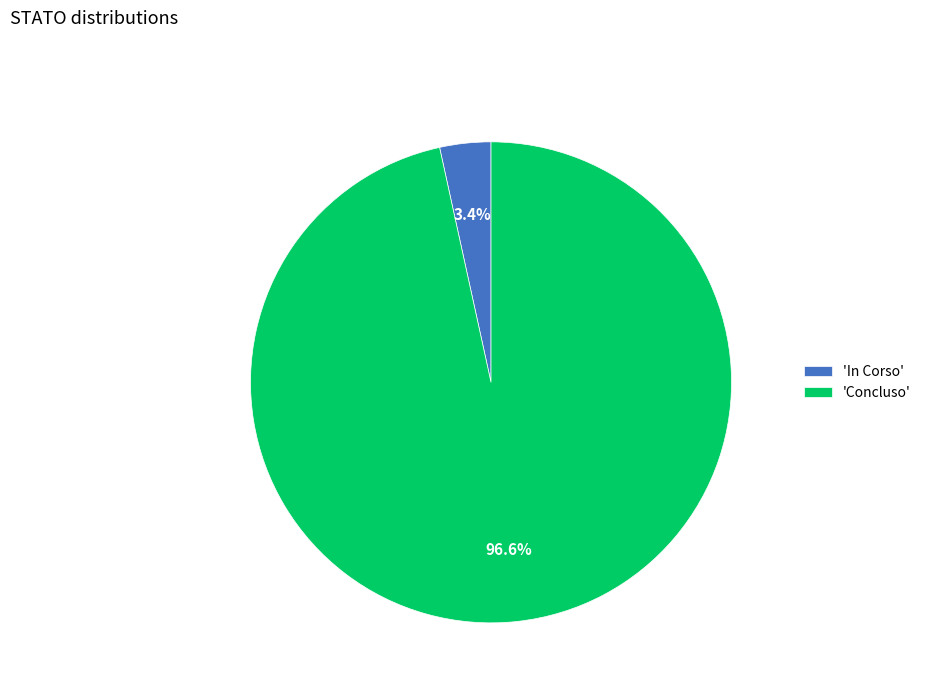

Which slice is the largest?

'Concluso'